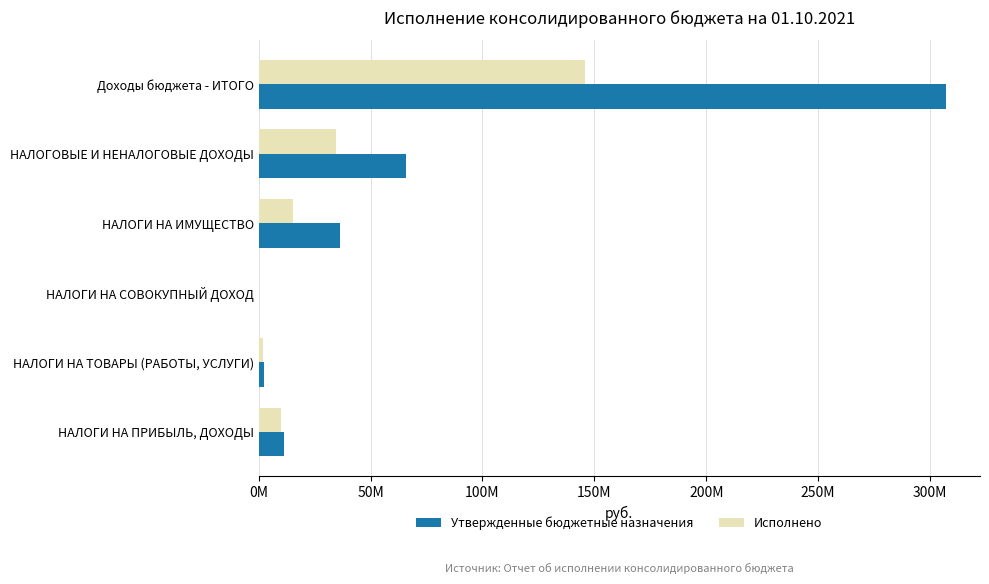

At how many categories does at least one series exceed 41911583?

2